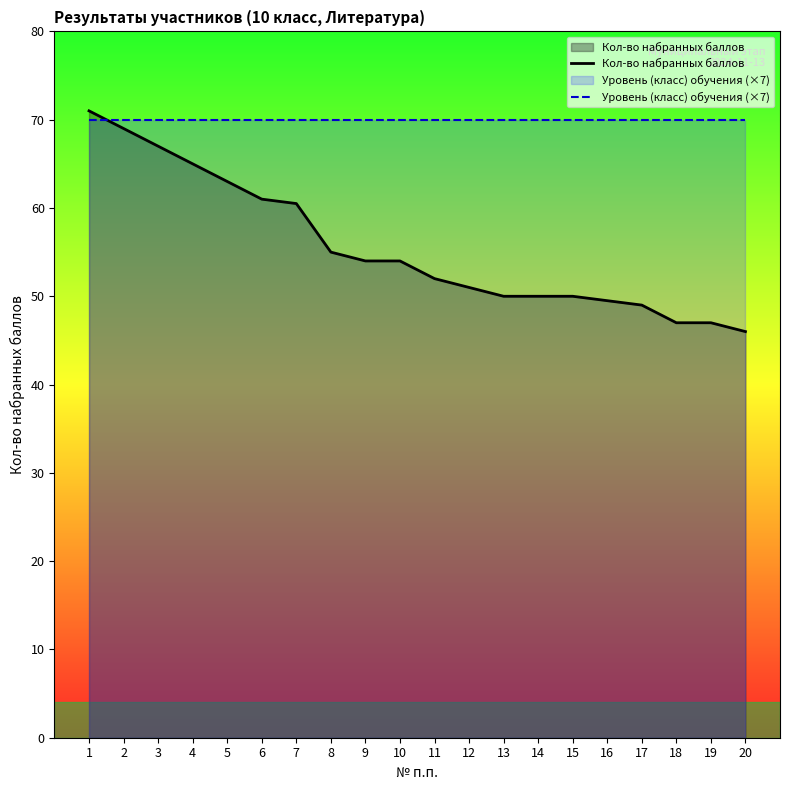

At which label is Кол-во набранных баллов closest to 58?

7